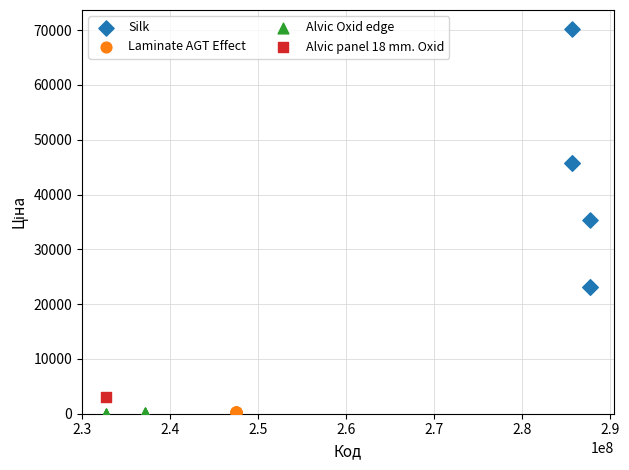

What are all the series names shown in the legend?

Silk, Laminate AGT Effect, Alvic Oxid edge, Alvic panel 18 mm. Oxid